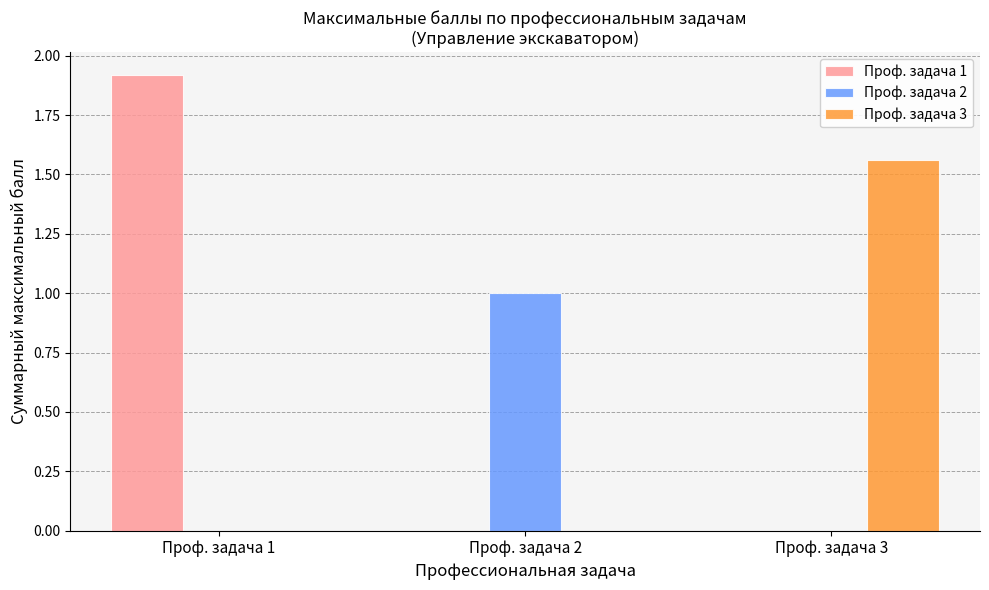

True or false: Проф. задача 1 has a value of 0.0 at Проф. задача 3.

True